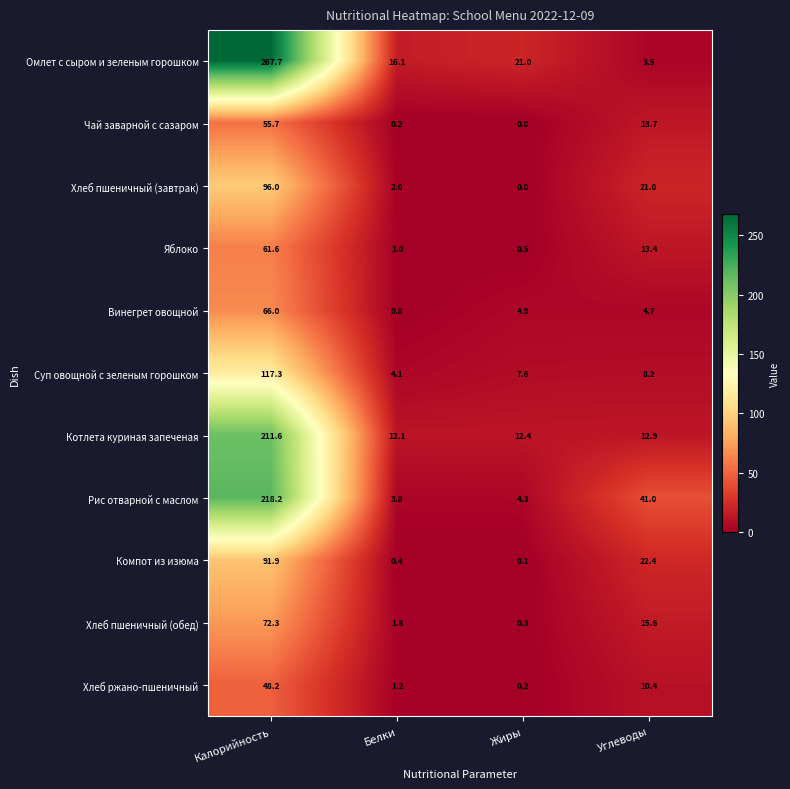

At which label does Чай заварной с сазаром reach its peak?

Калорийность